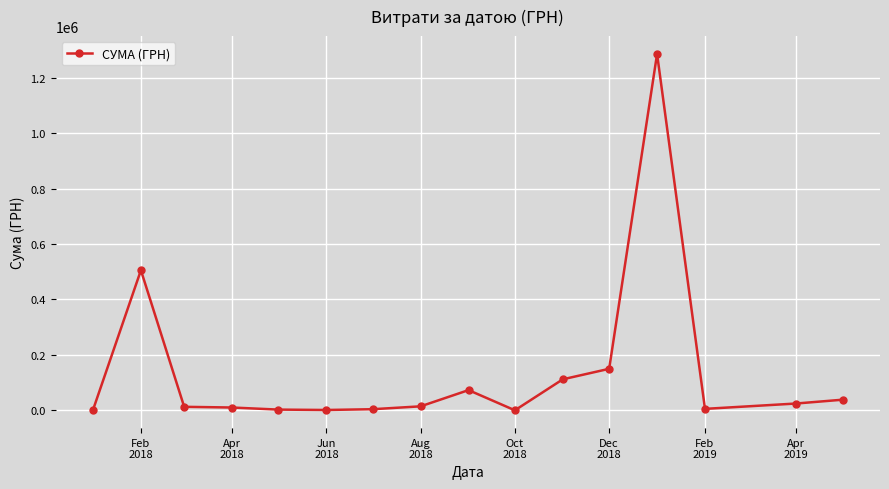

True or false: the data has more than 2 interior local peaks.

True